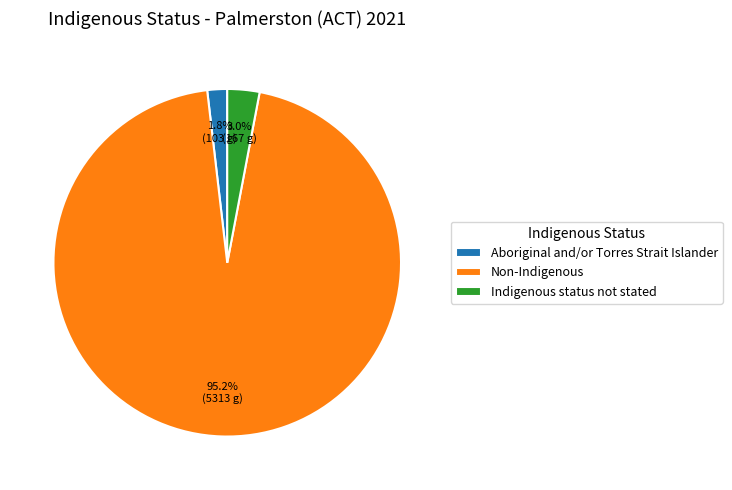

Between Indigenous status not stated and Aboriginal and/or Torres Strait Islander, which is larger?

Indigenous status not stated